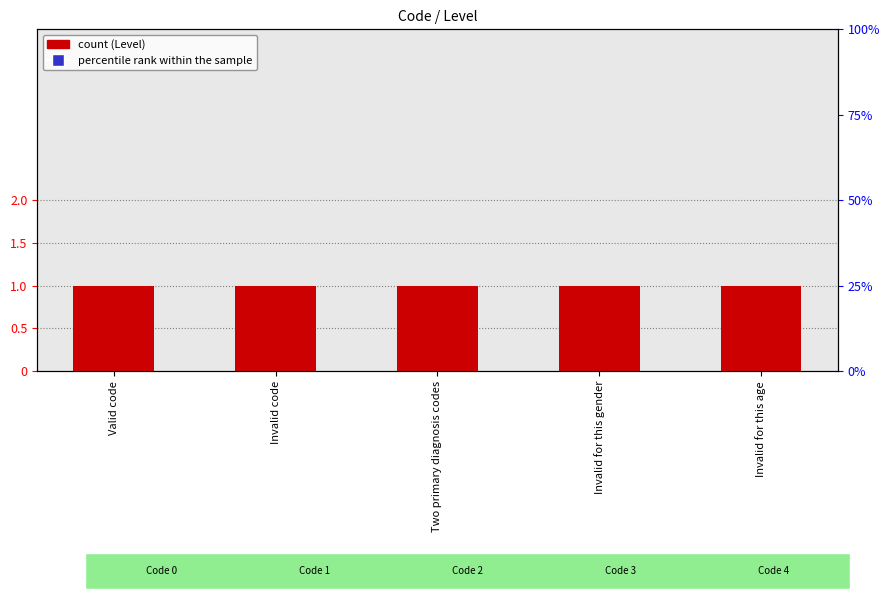

At which category is the sum across all series the highest?

Valid code